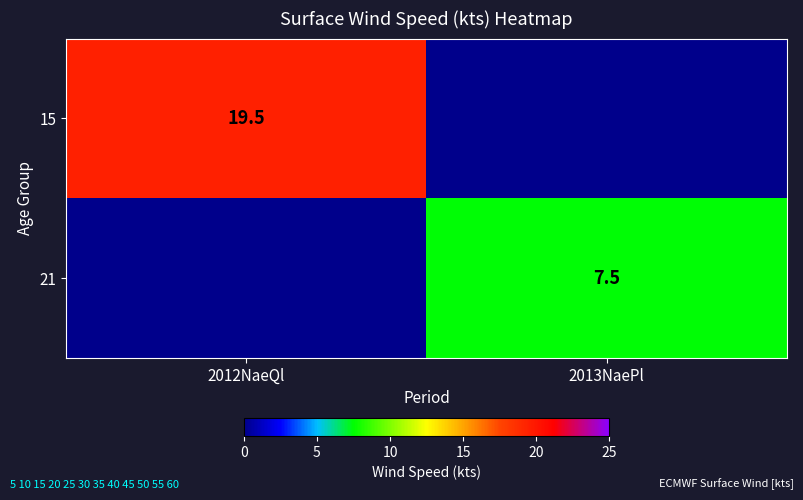

True or false: 21 has a value of 7.5 at 2013NaePl.

True